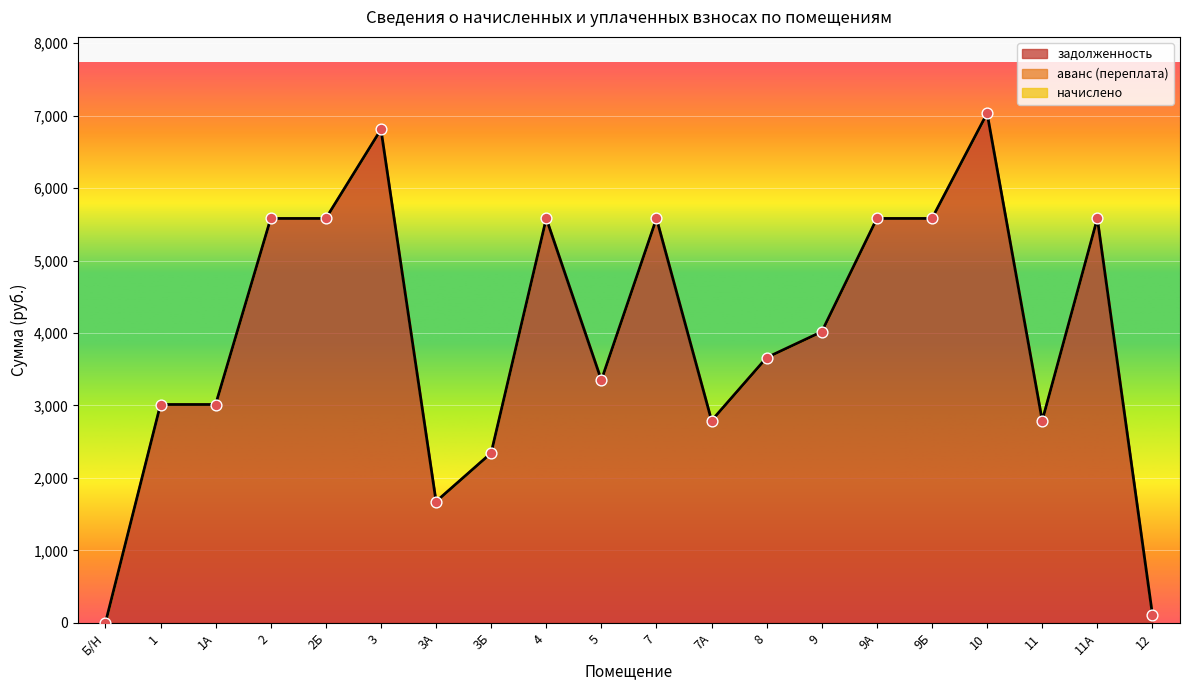

At how many categories does at least one series exceed 6123?

2